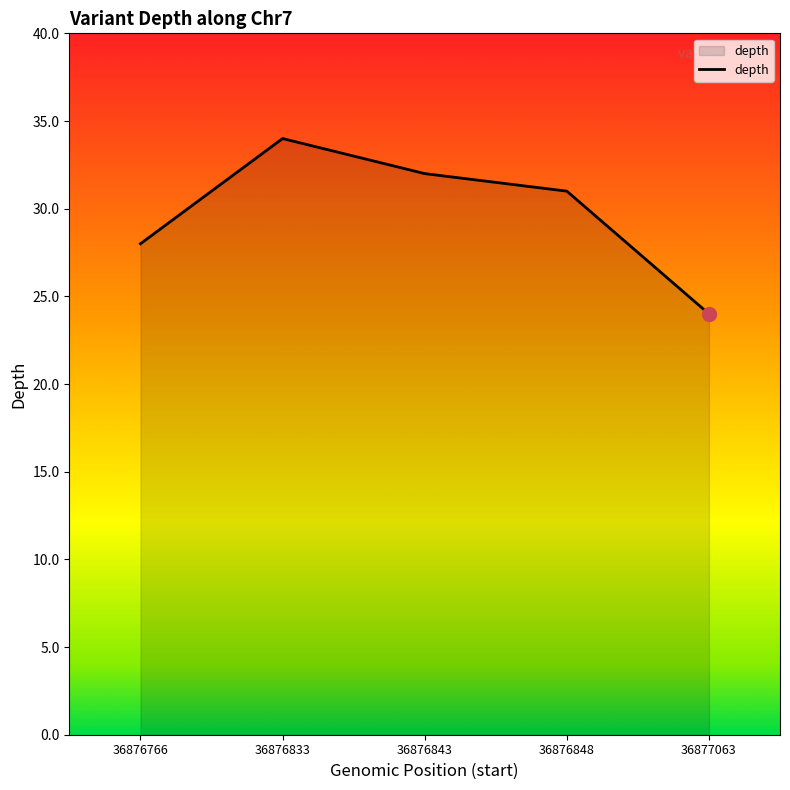

What is the difference between the maximum and second lowest values?

6